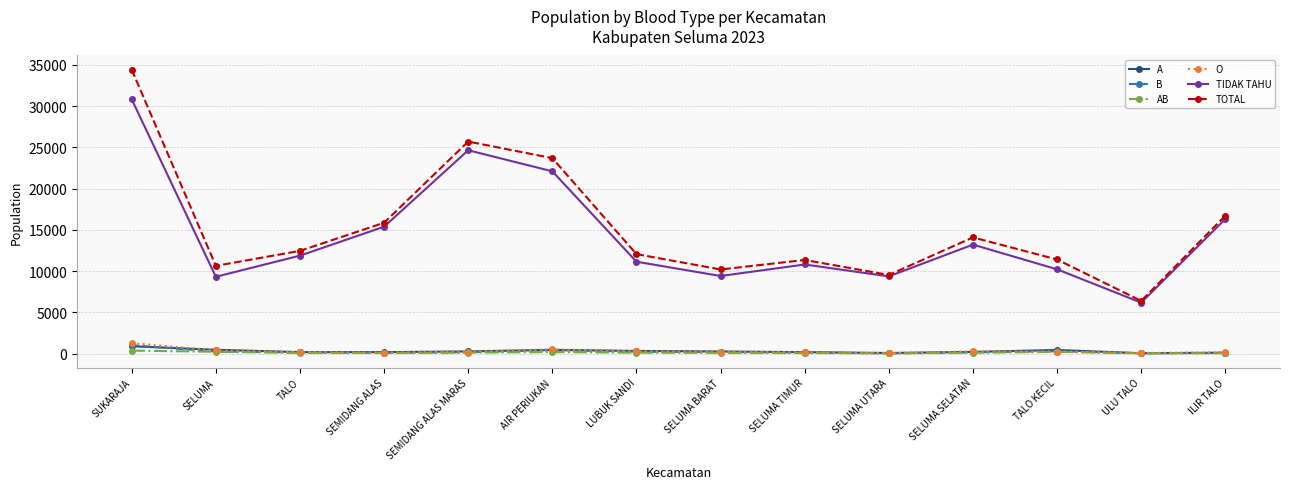

True or false: AB has a value of 211 at SELUMA.

True